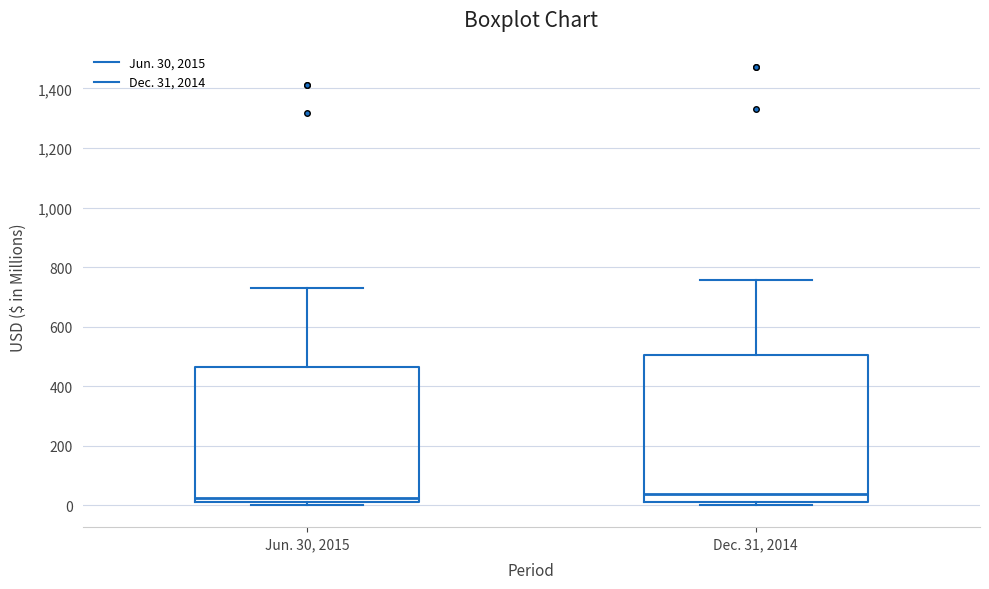

Reading left to right, read every box against the y-axis: the position of its median line, the range the box covers, and the ends of its whiskers. The values are not printed on the chart, so give them approximately, as read against the axis.

Jun. 30, 2015: median 20 (just above the box's lower edge), box 20 to 460, whiskers 0 to 720
Dec. 31, 2014: median 40, box 20 to 500, whiskers 0 to 760